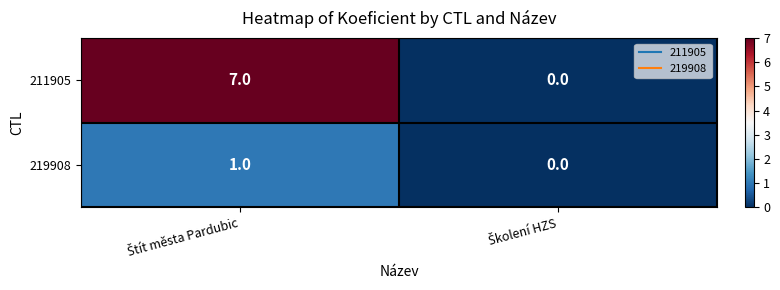

List the series in order of their peak value, lowest first.

219908, 211905